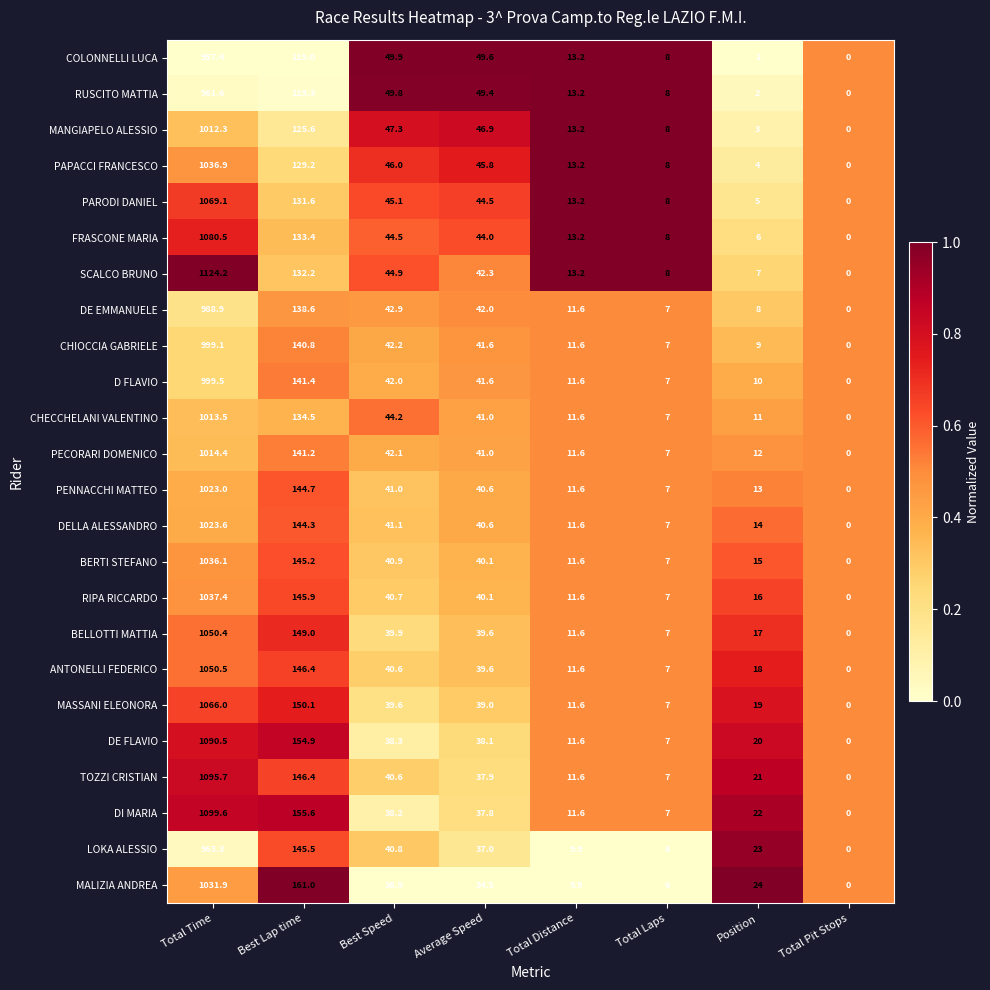

Which label corresponds to the smallest value in the chart?

Total Pit Stops